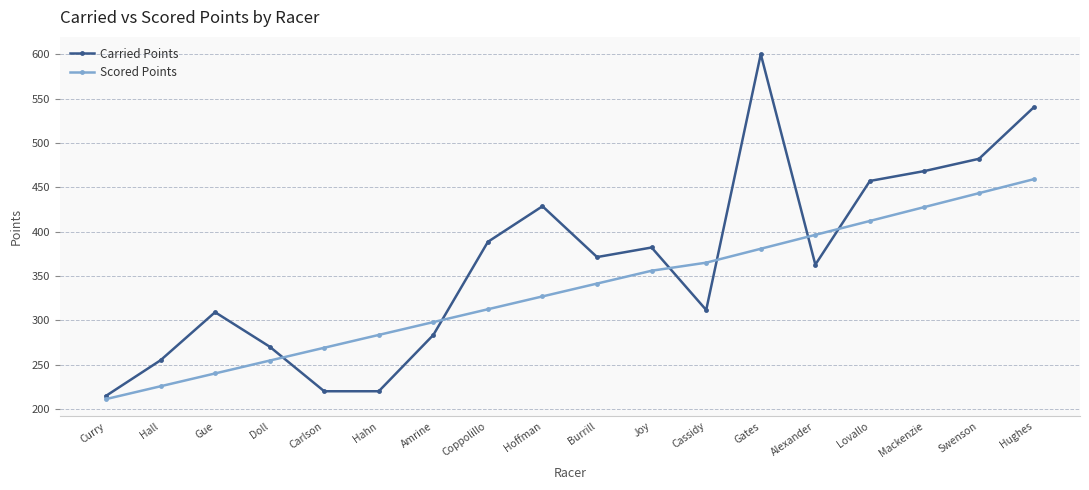

List the series in order of their peak value, lowest first.

Scored Points, Carried Points